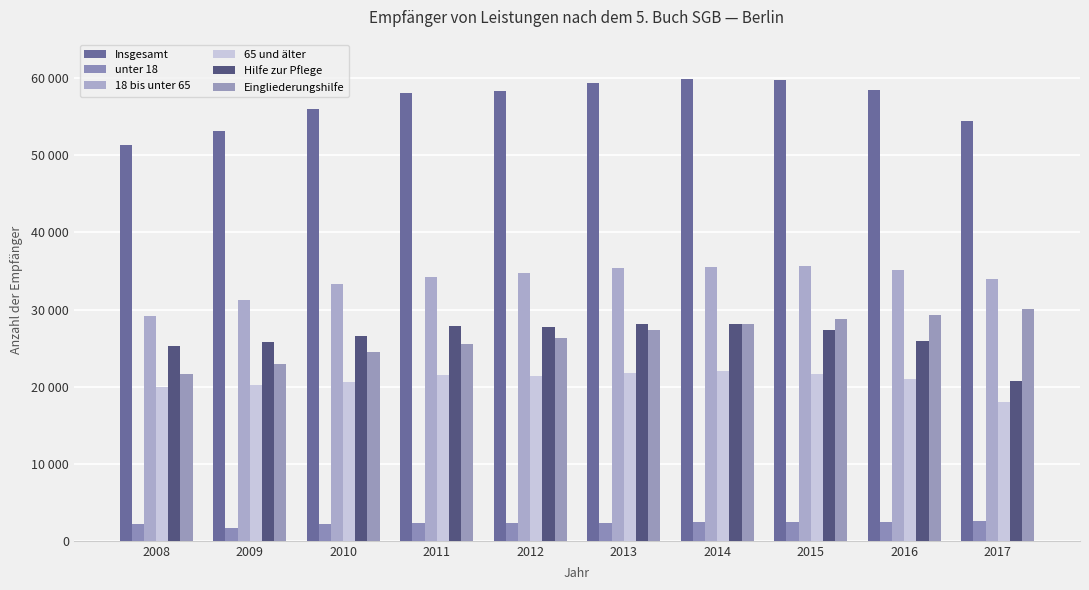

Which series changed the most between 2009 and 2013?

Insgesamt